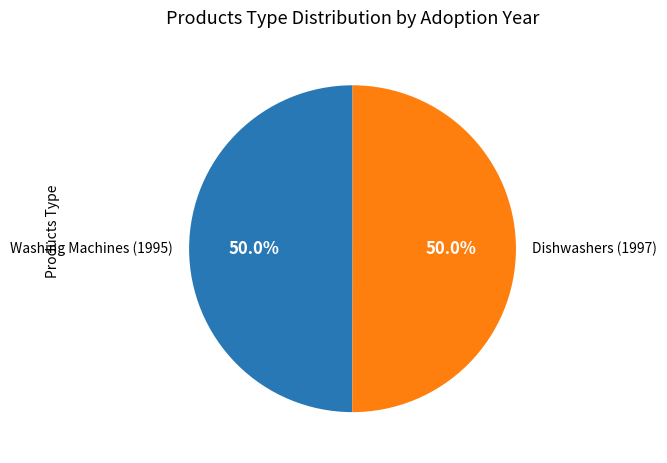

Combined, what portion of the pie is Dishwashers (1997) and Washing Machines (1995)?

100.0%